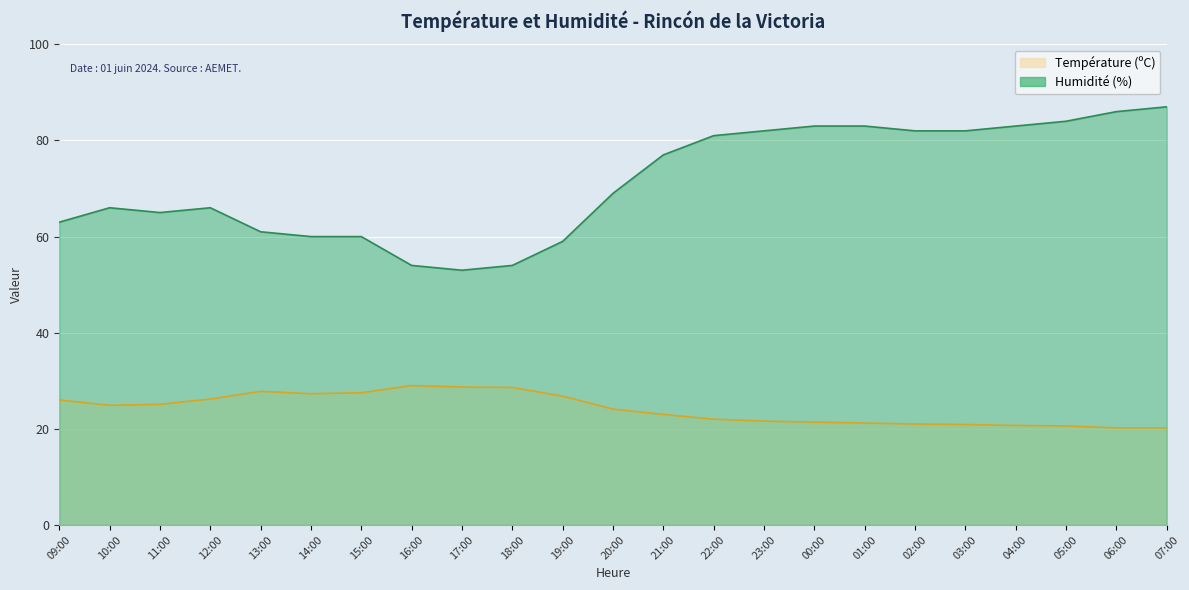

The Température (ºC) series shows 10.3 at 02:00. True or false?

False